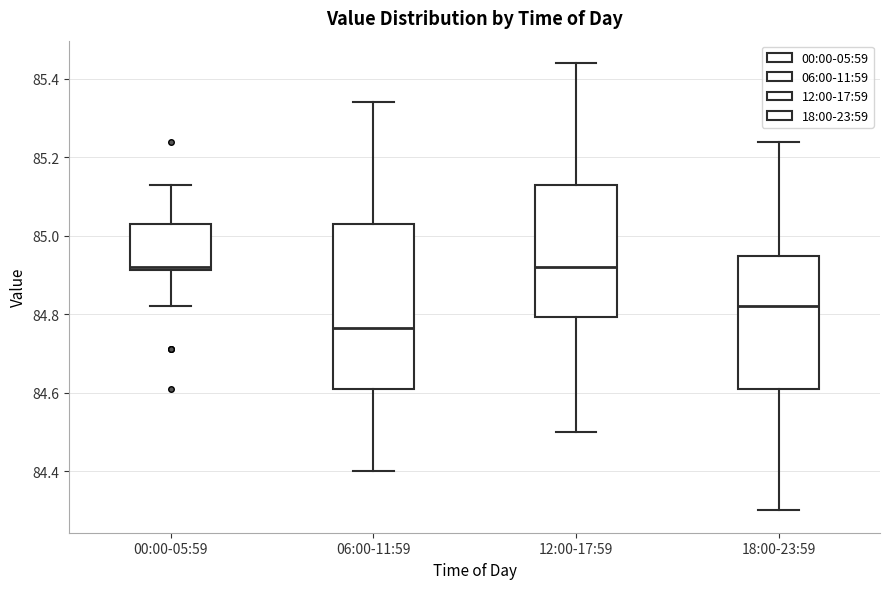

Reading left to right, read every box against the y-axis: the position of its median line, the range the box covers, and the ends of its whiskers. The values are not printed on the chart, so give them approximately, as read against the axis.

00:00-05:59: median 84.92 (just above the box's lower edge), box 84.92 to 85.04, whiskers 84.82 to 85.14
06:00-11:59: median 84.76, box 84.62 to 85.04, whiskers 84.40 to 85.34
12:00-17:59: median 84.92, box 84.80 to 85.14, whiskers 84.50 to 85.44
18:00-23:59: median 84.82, box 84.62 to 84.94, whiskers 84.30 to 85.24